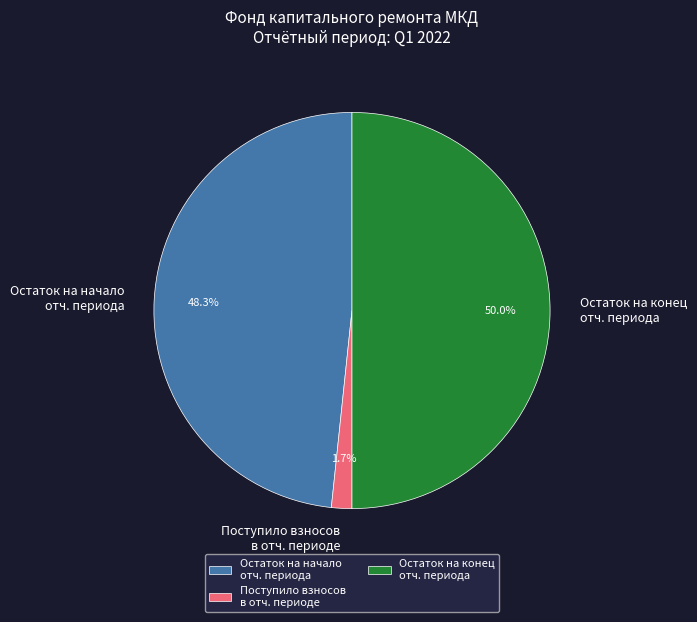

Which slice is the smallest?

Поступило взносов в отч. периоде